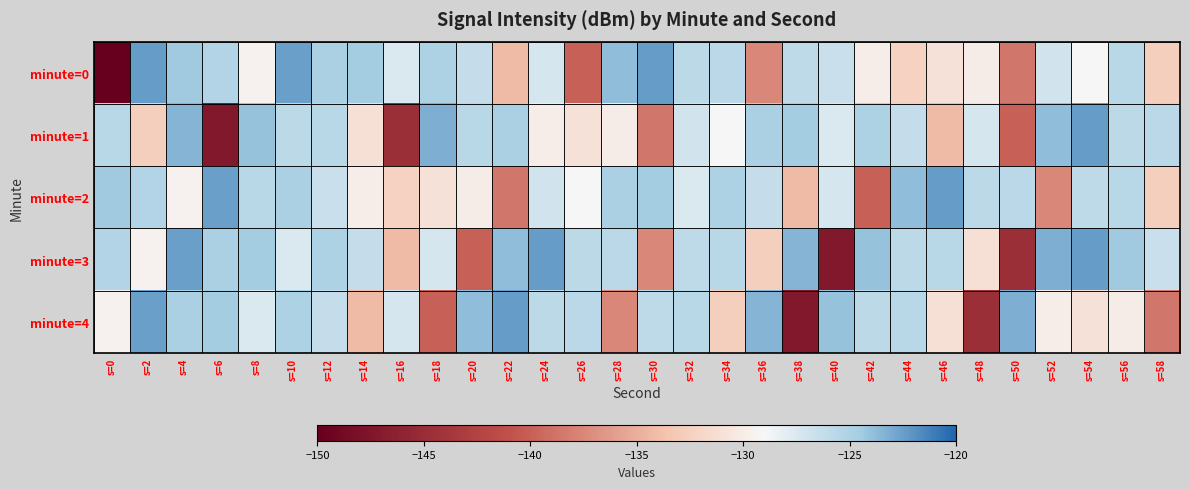

At s=32, list the series in order from smallest to largest.

minute=2, minute=1, minute=3, minute=0, minute=4